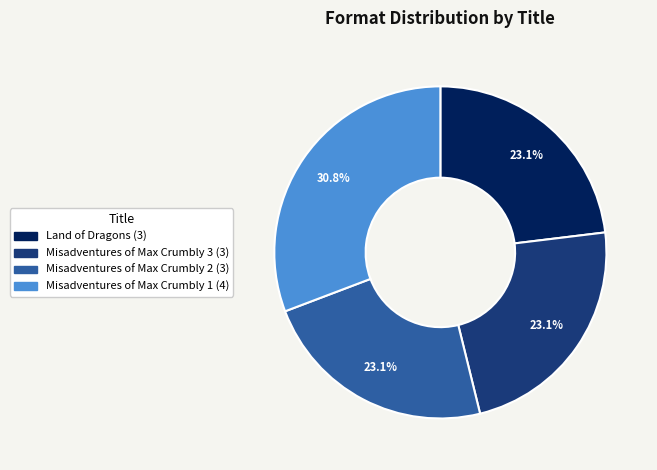

What is the largest slice in the pie chart?

Misadventures of Max Crumbly 1